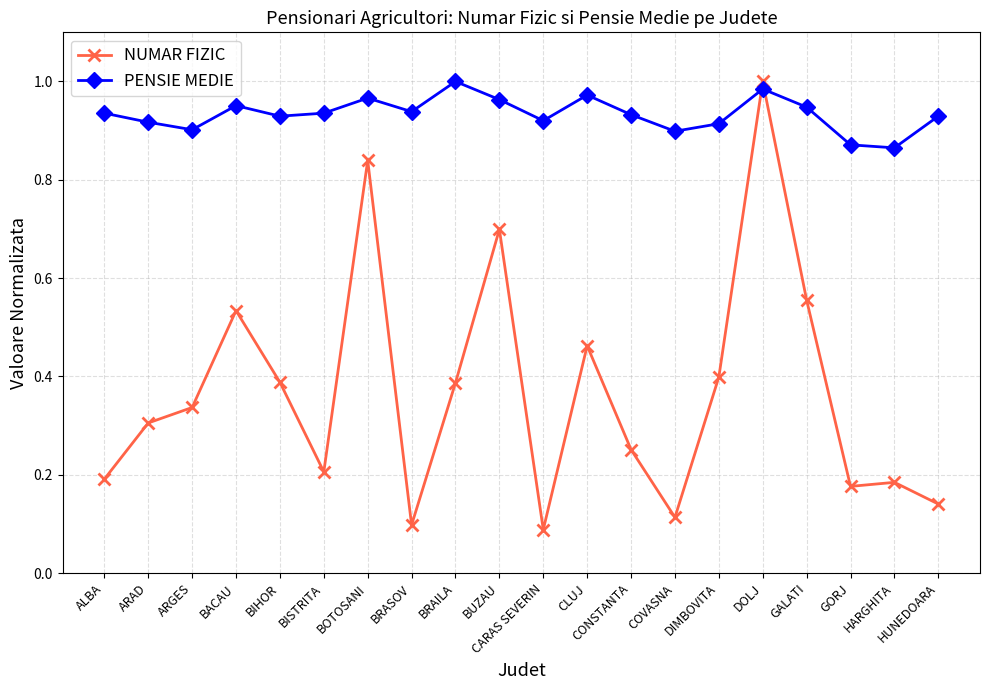

Which series has the widest spread of values?

NUMAR FIZIC